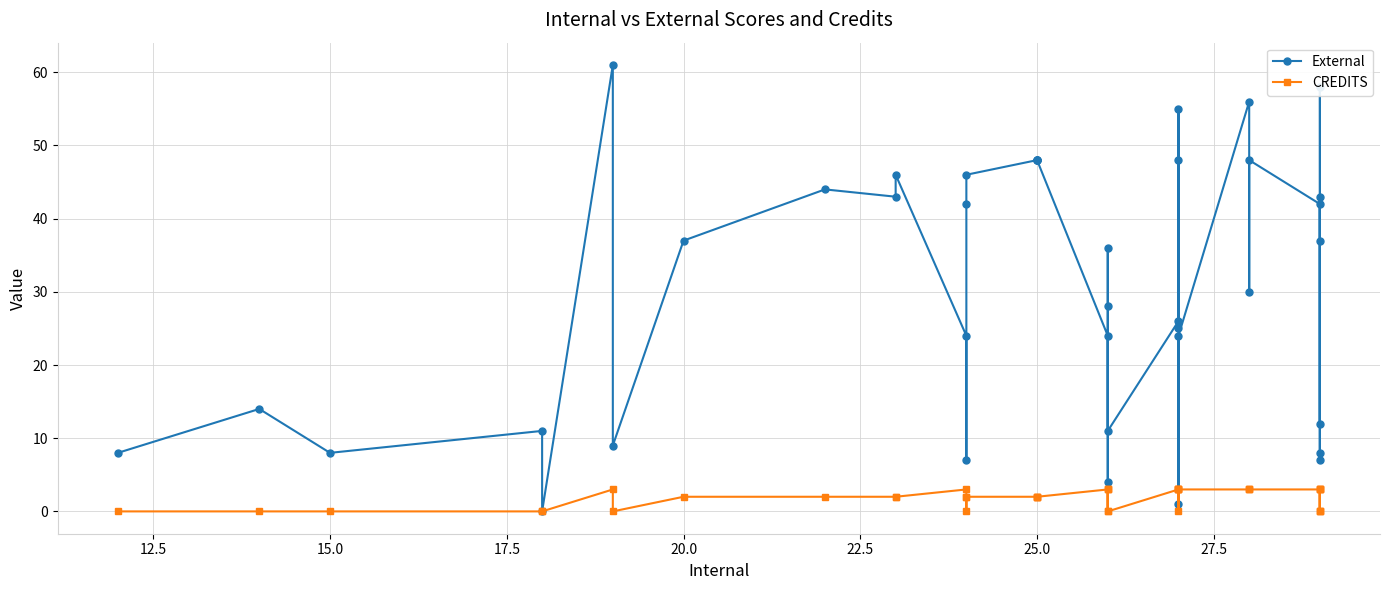

List the series in order of their peak value, lowest first.

CREDITS, External